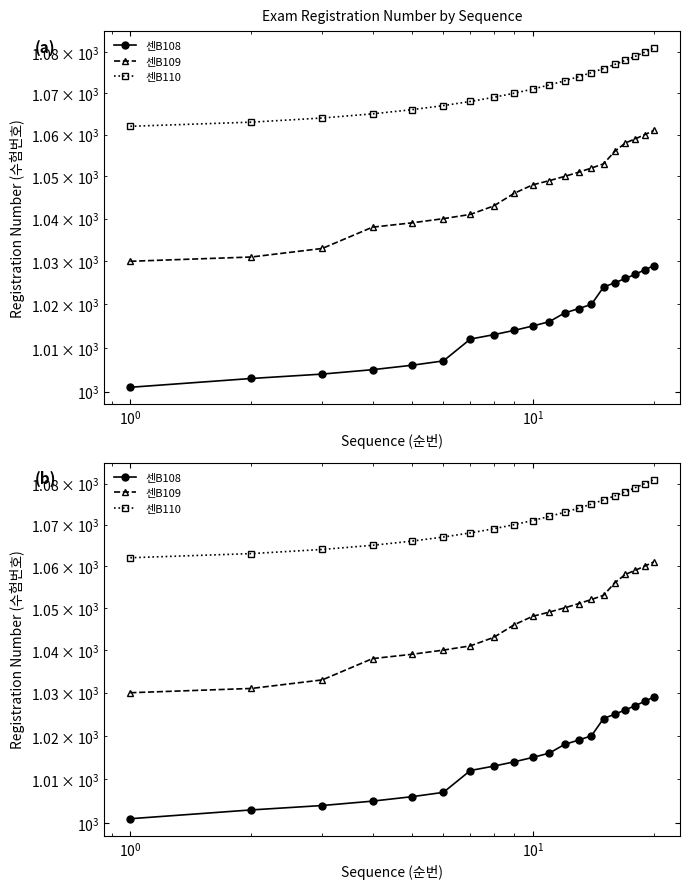

What is the difference between the second highest and second lowest values in the 센B108 series?

25